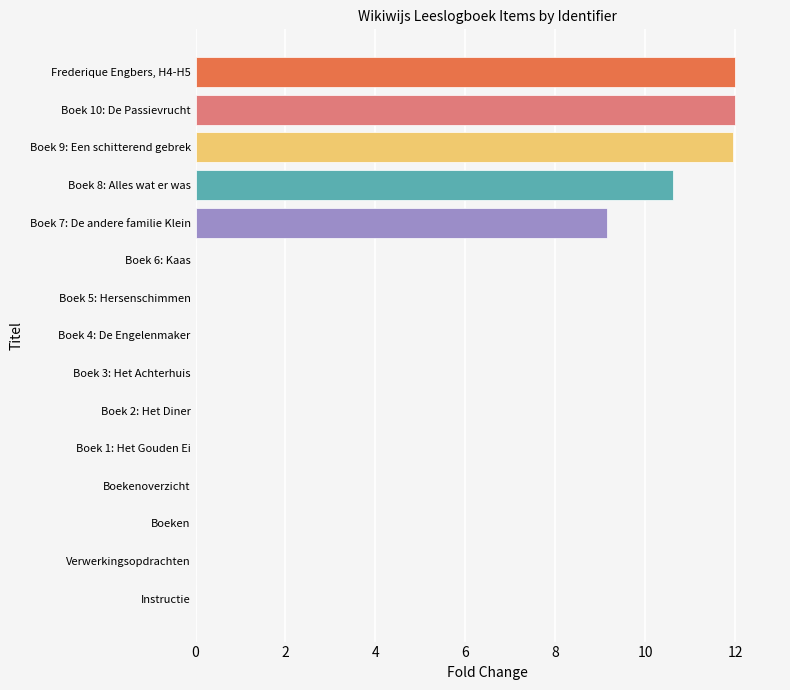

What is the maximum value shown in the chart?

12.0